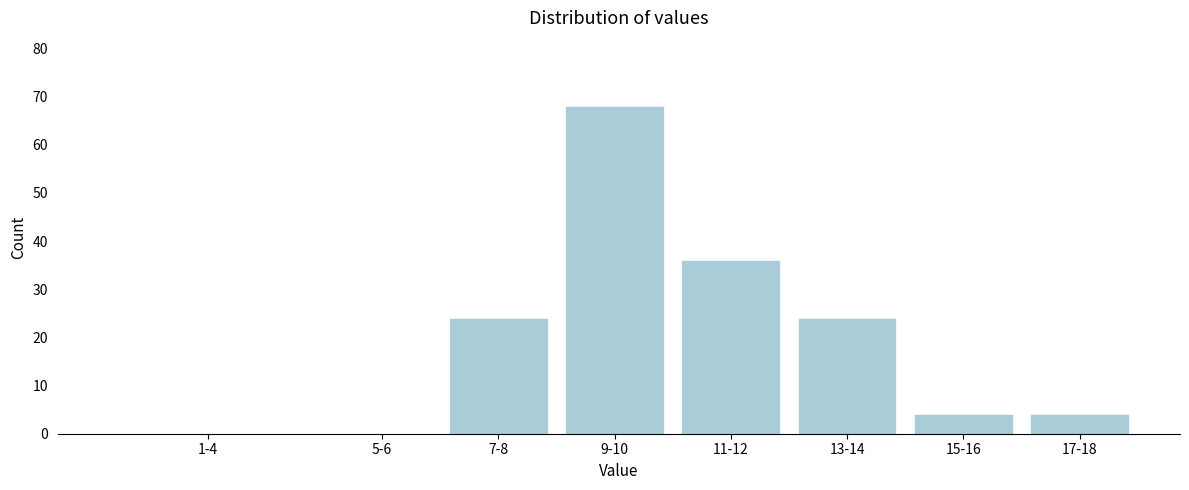

Reading left to right, extract all data points from this chart.

1-4=0	5-6=0	7-8=24	9-10=68	11-12=36	13-14=24	15-16=4	17-18=4